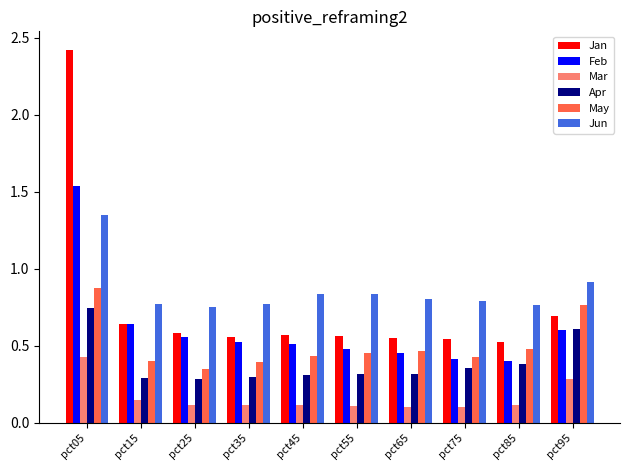

What are all the series names shown in the legend?

Jan, Feb, Mar, Apr, May, Jun